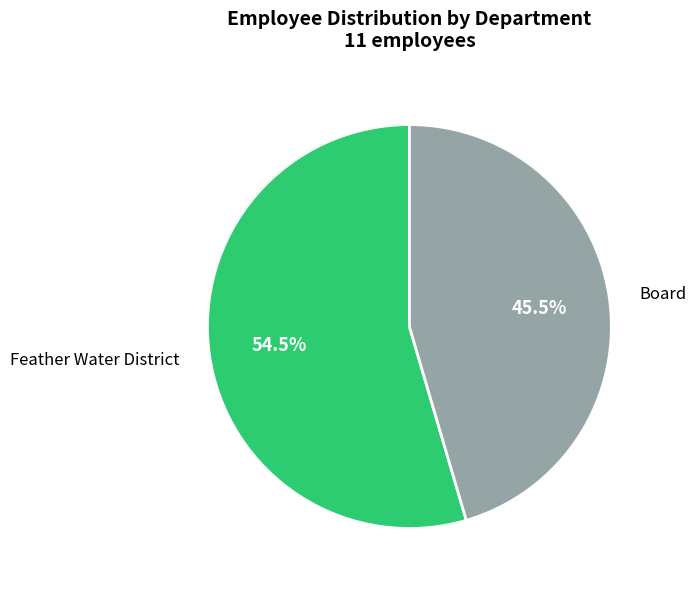

To the nearest percent, what is the combined percentage of Board and Feather Water District?

100%